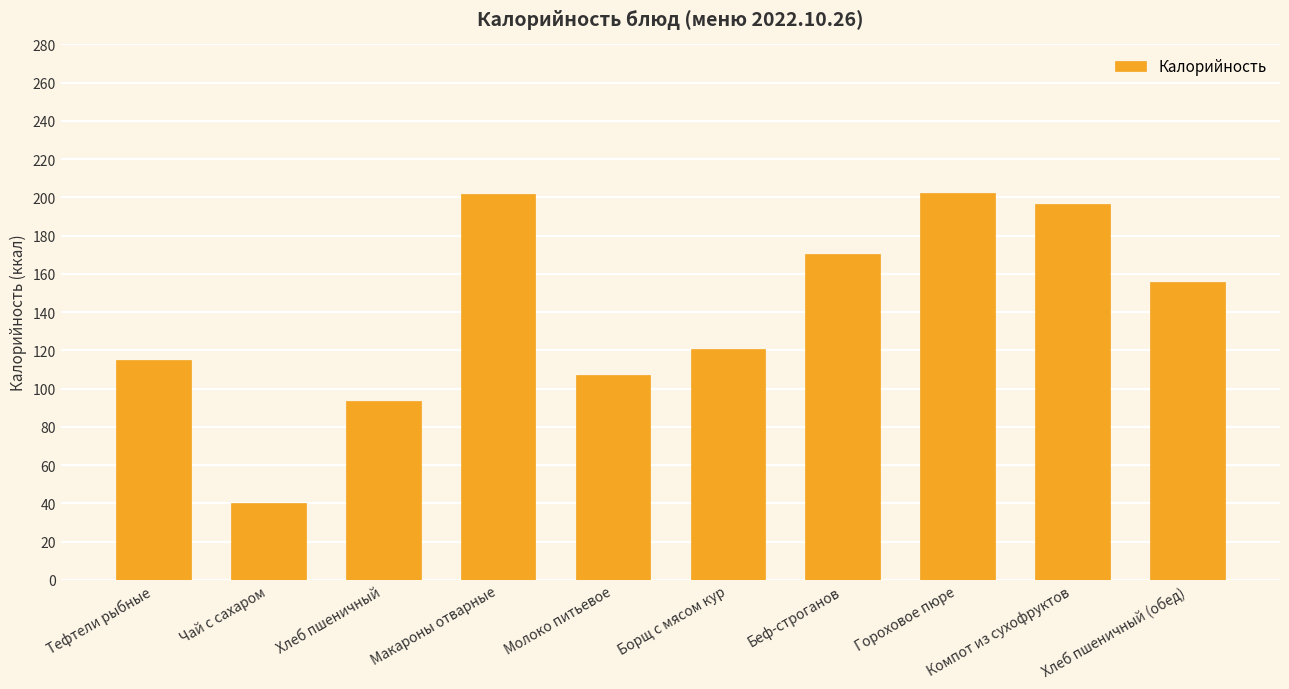

What is the value of the 10th bar from the left?

155.9